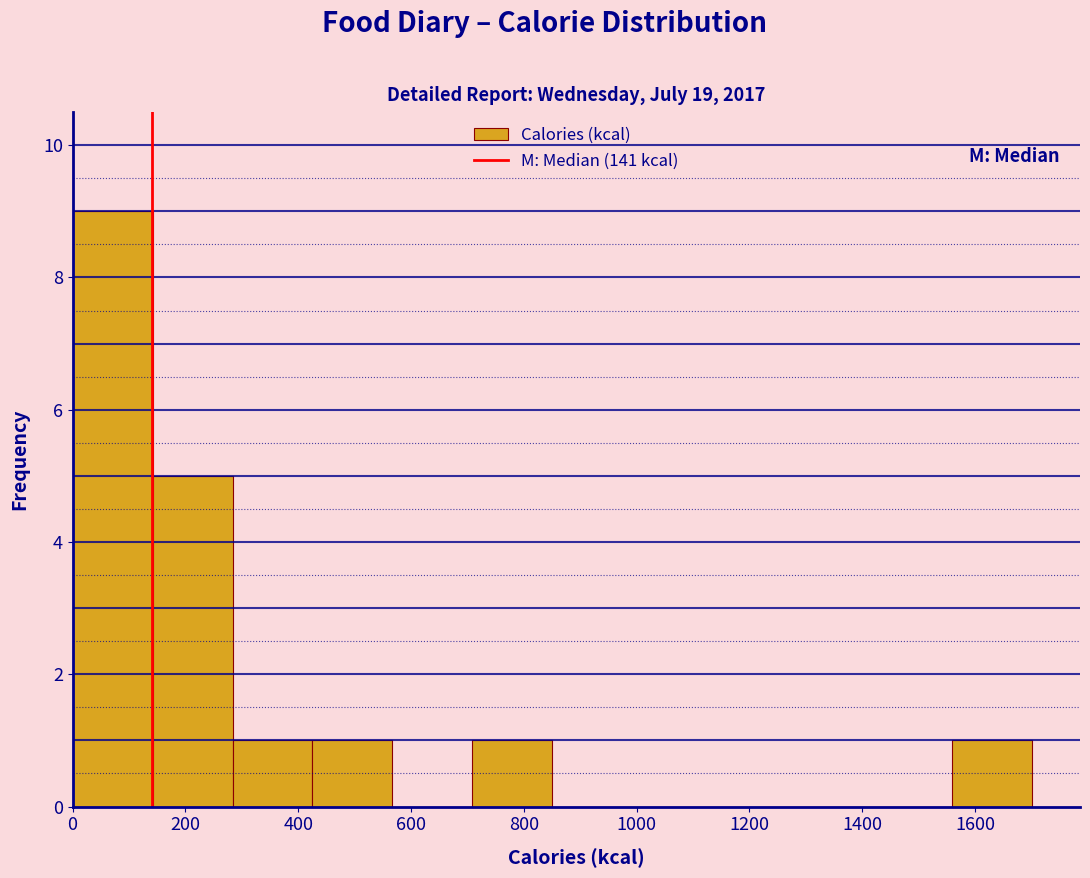

What is the height of the bar covering 420 to 560 on the x-axis? Neither the bar edges nor the heights are printed on the chart, so give them approximately, as read against the axes.

1